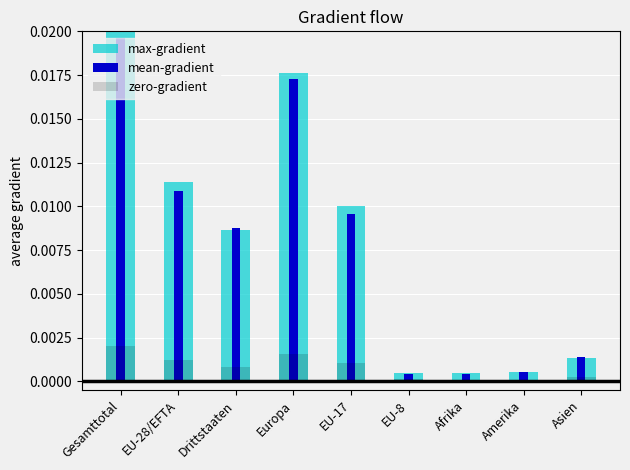

What is the label of the 7th bar from the right?

Drittstaaten